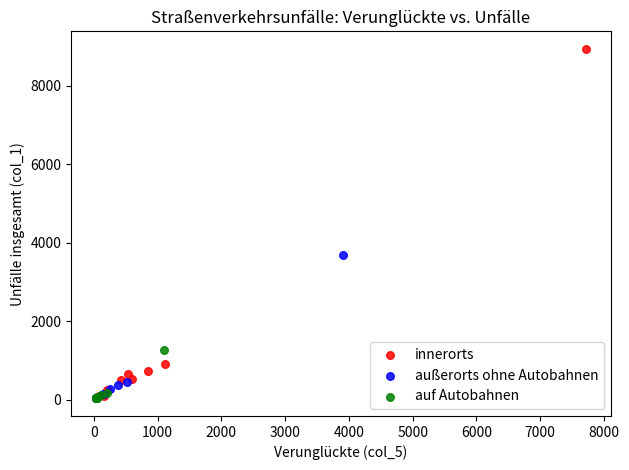

Which series has the widest spread of Y values?

innerorts